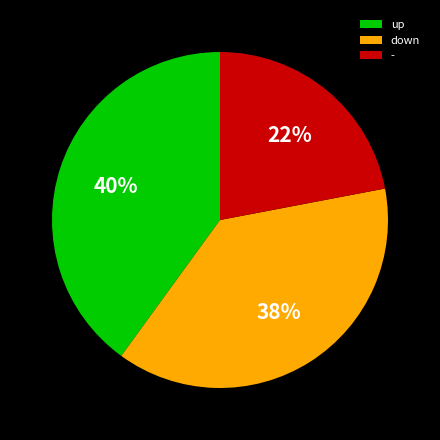

True or false: down accounts for 31% of the total.

False